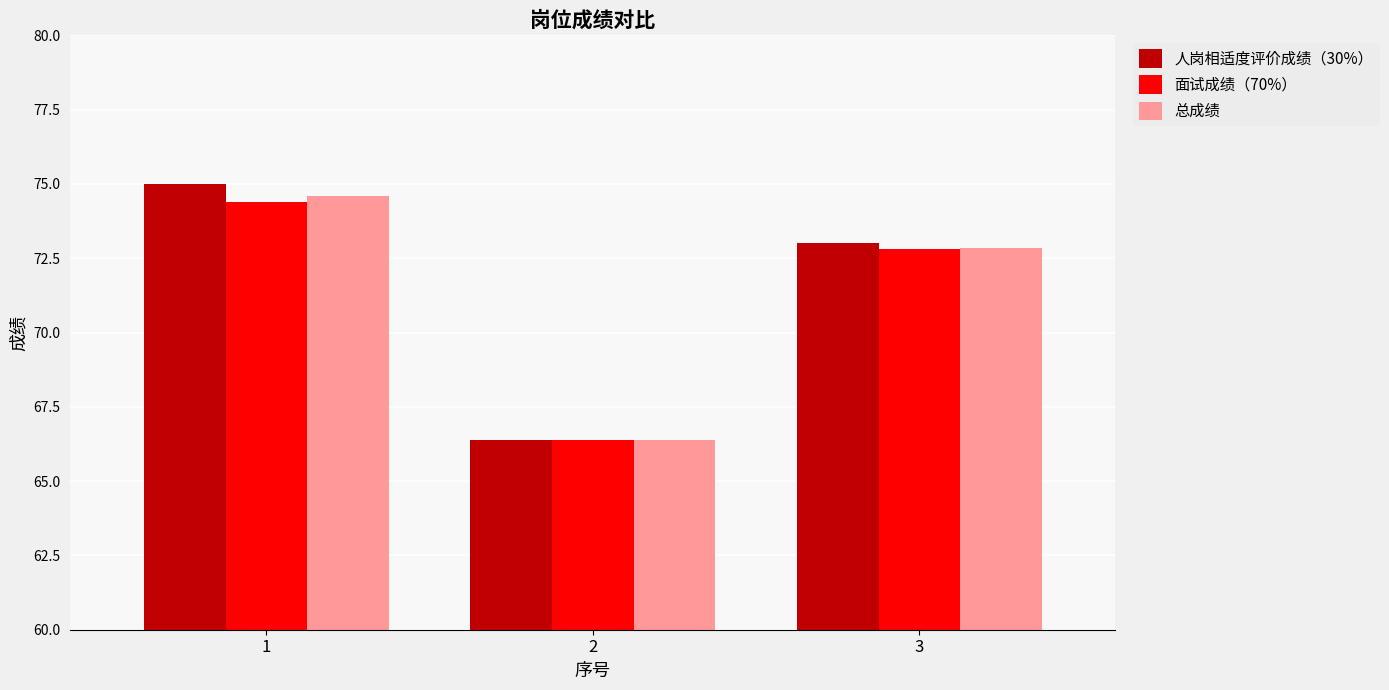

Which category has the highest value across all series?

1